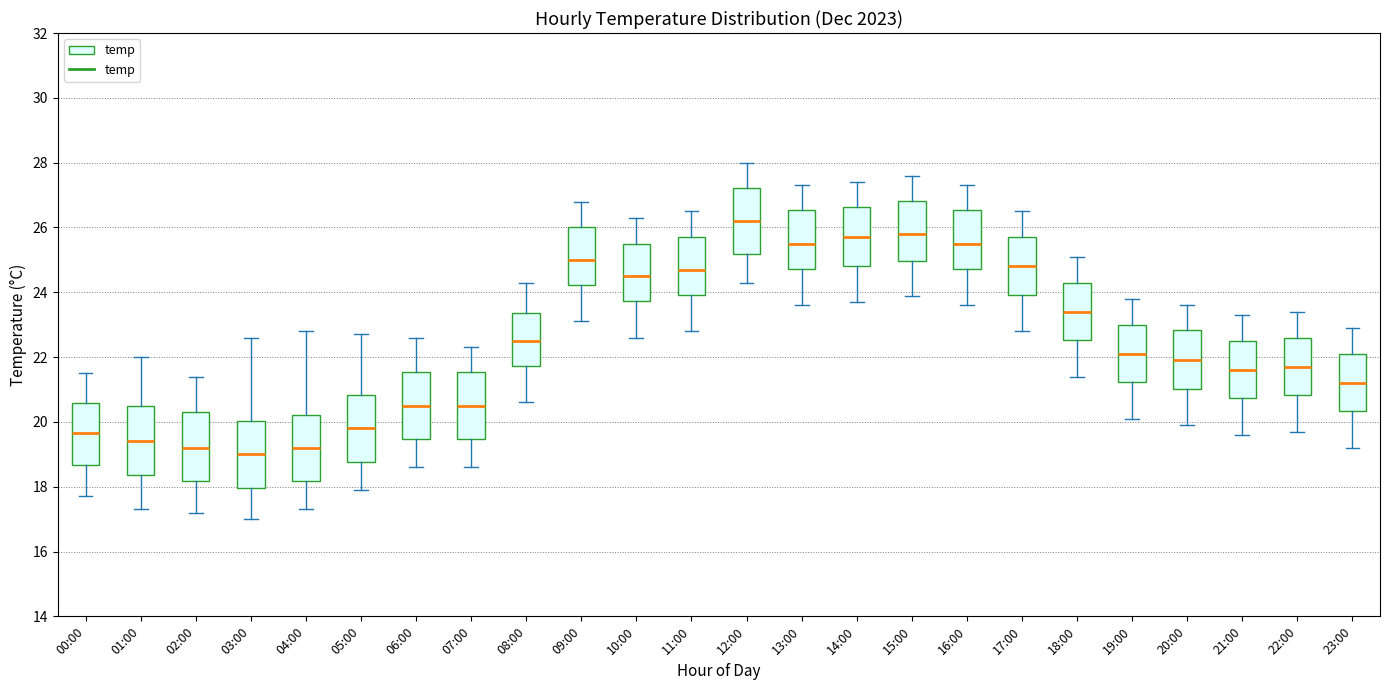

Where does the upper whisker of the box for 20:00 end on the y-axis? The values are not printed on the chart, so give them approximately, as read against the axis.

23.6